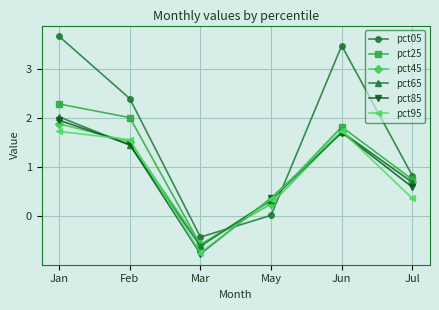

What is the minimum value for pct45?

-0.6